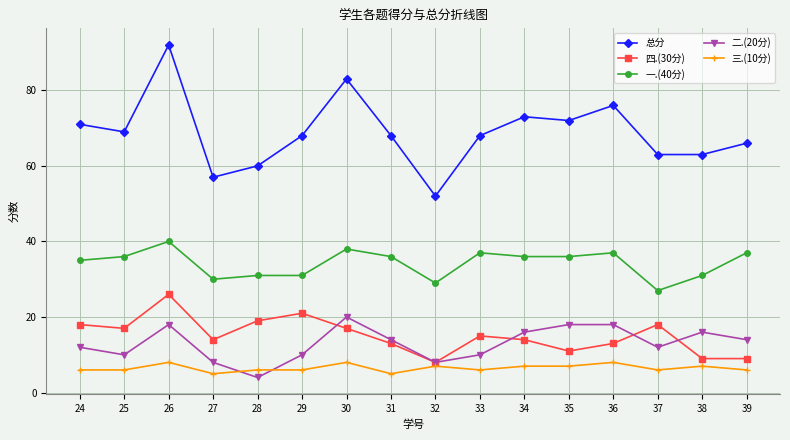

Which category has the highest value across all series?

26